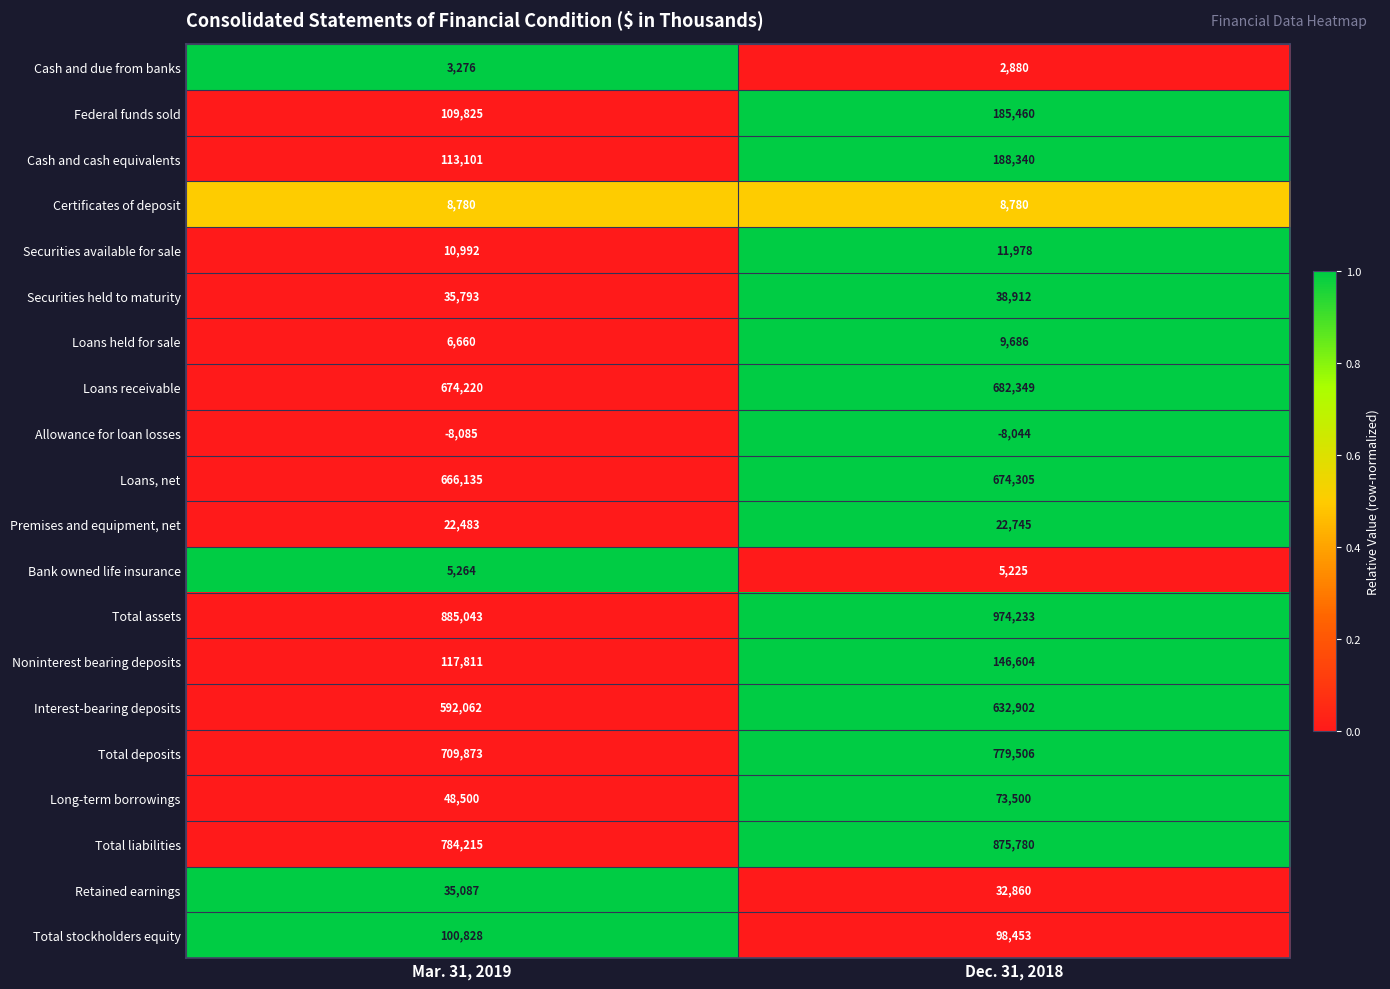

Which series changed the most between Mar. 31, 2019 and Dec. 31, 2018?

Total liabilities